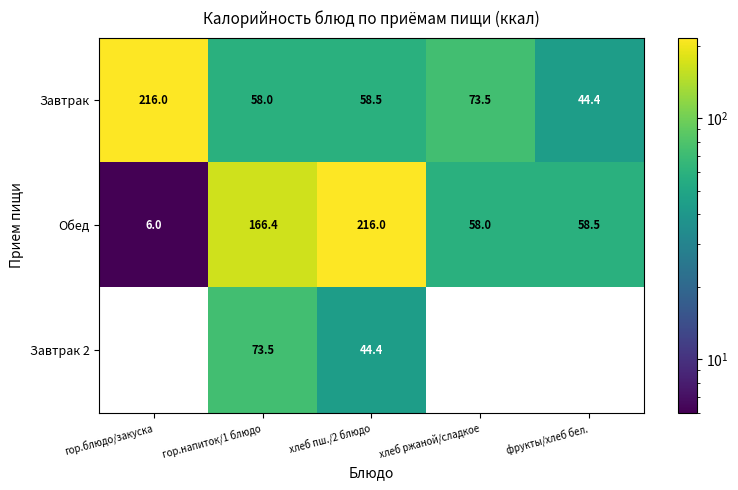

How many series are shown in this chart?

3